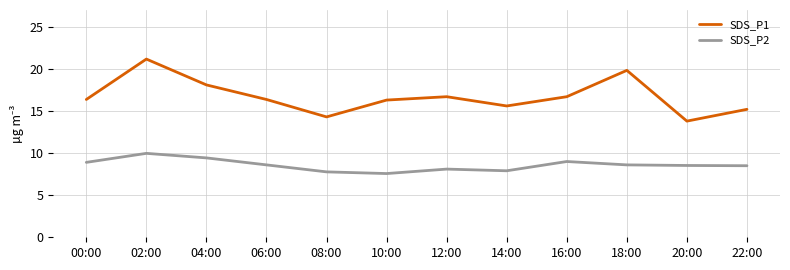

At which label does SDS_P1 first exceed 16?

00:00